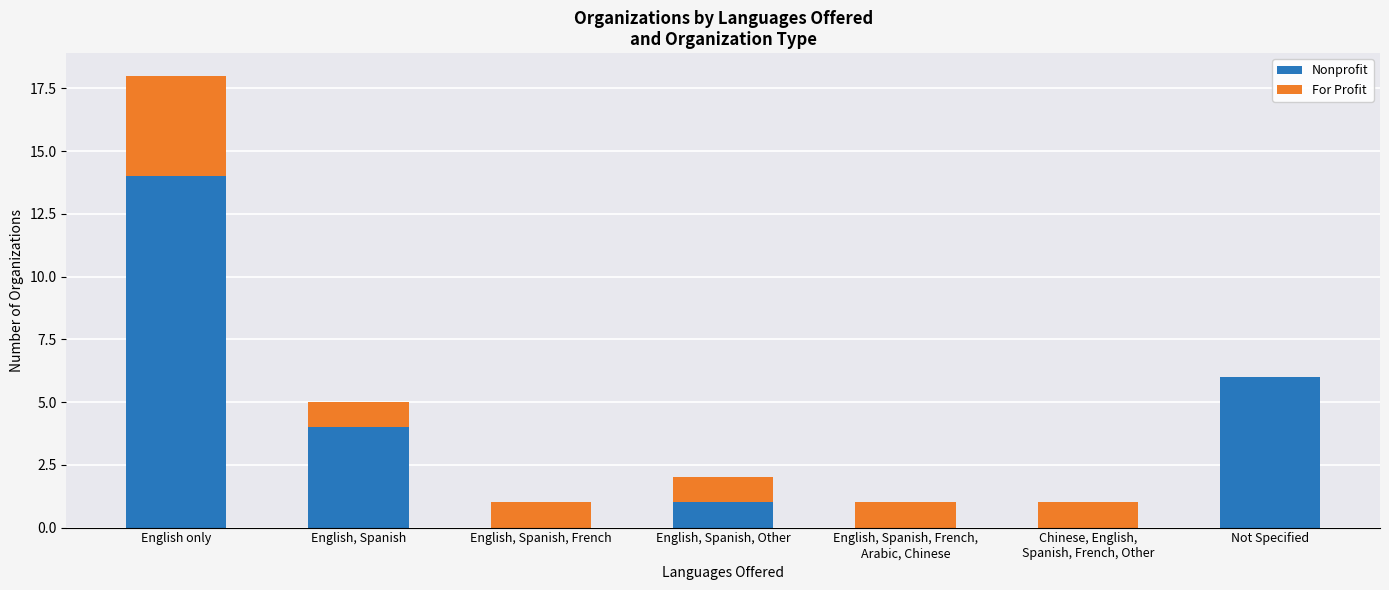

Where is Nonprofit nearest to the value 7?

Not Specified